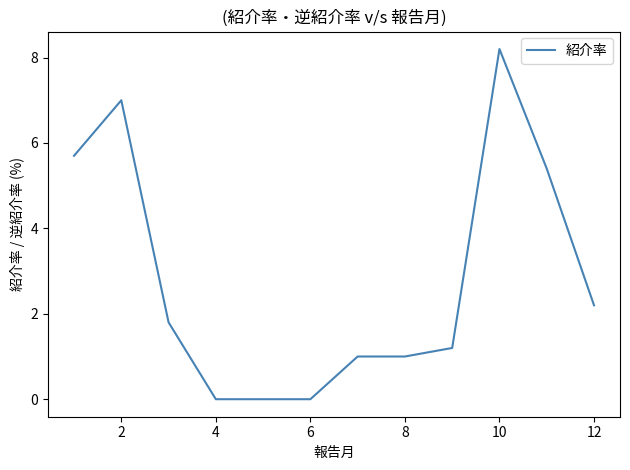

What is the difference between the maximum and minimum values?

8.2